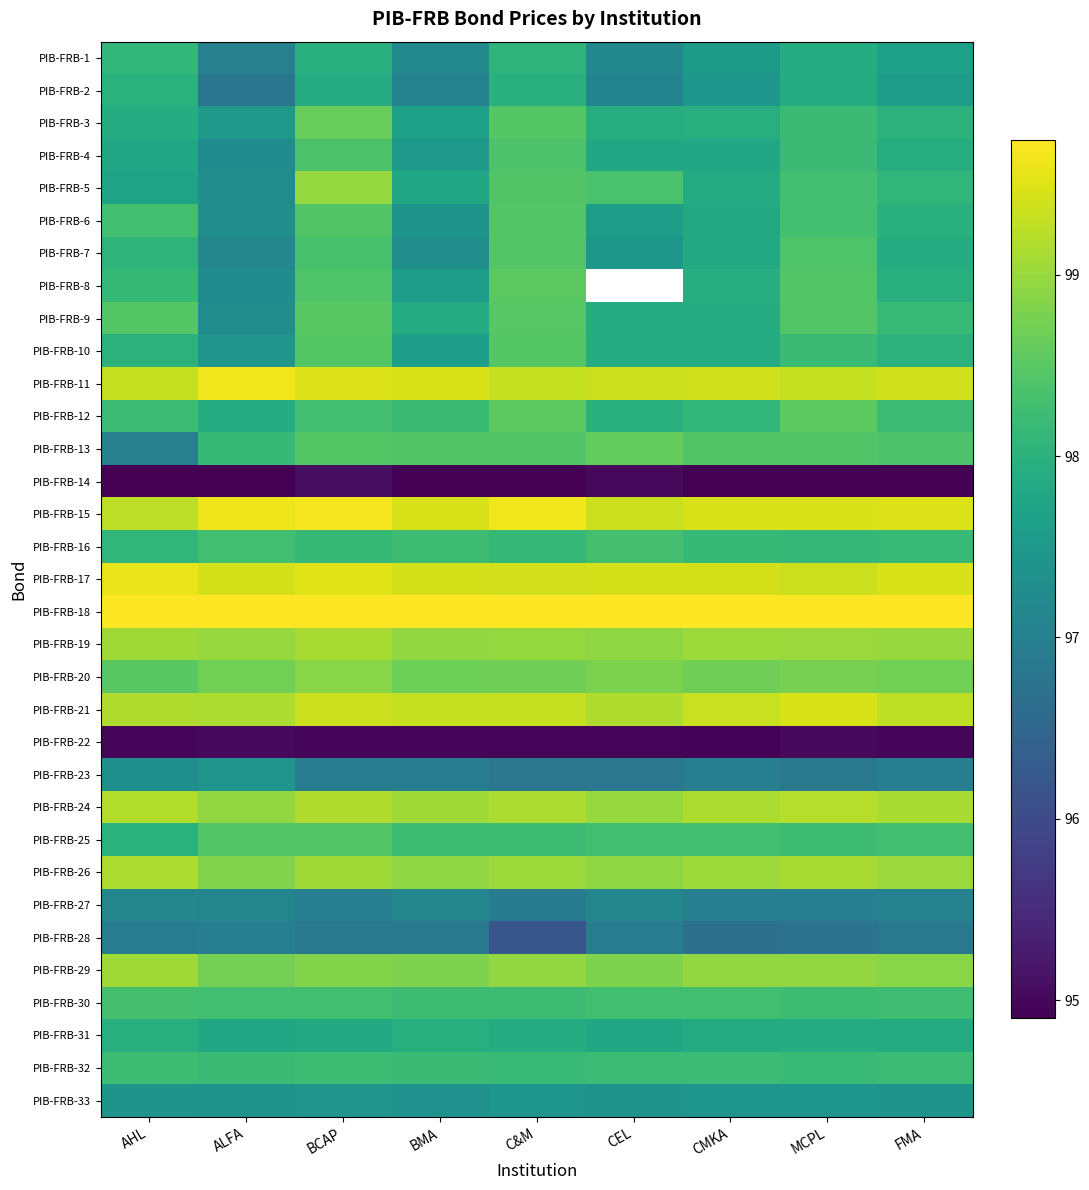

What is the difference between the highest and lowest values at CMKA?

5.0